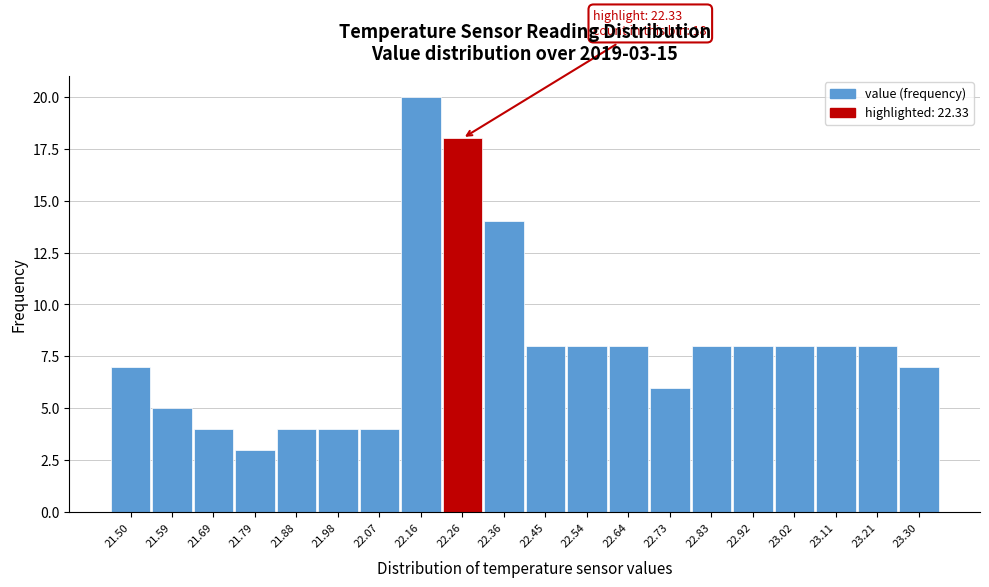

Reading right to left, extract all data points from this chart.

7	8	8	8	8	8	6	8	8	8	14	18	20	4	4	4	3	4	5	7